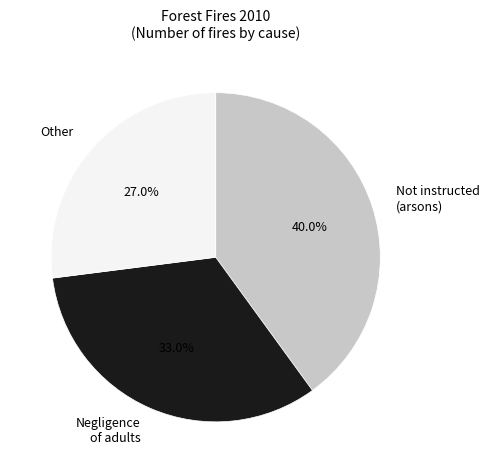

Does Other account for over 50% of the chart?

No